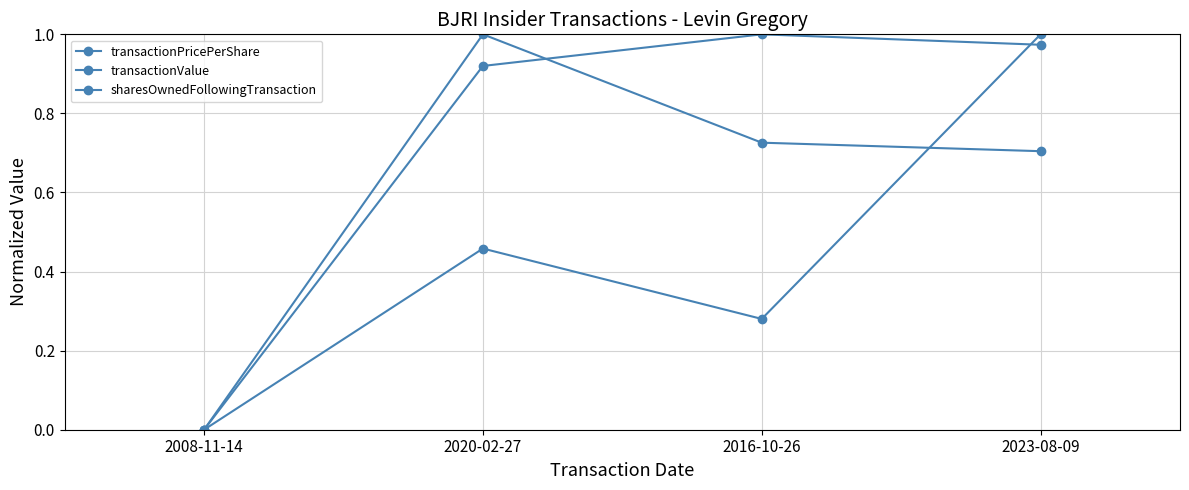

The value of transactionValue at 2008-11-14 is 0.0. True or false?

True